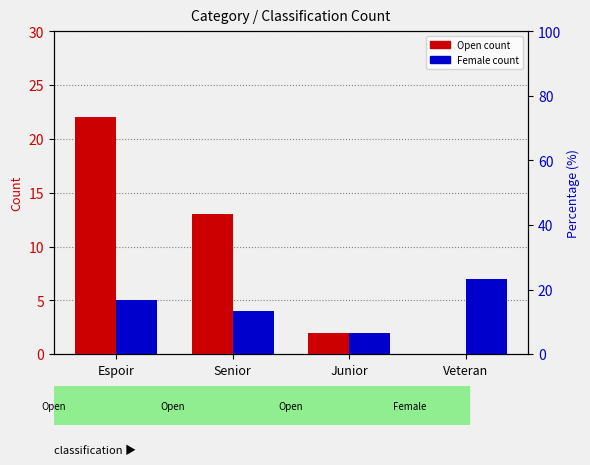

What is the maximum value shown in the chart?

22